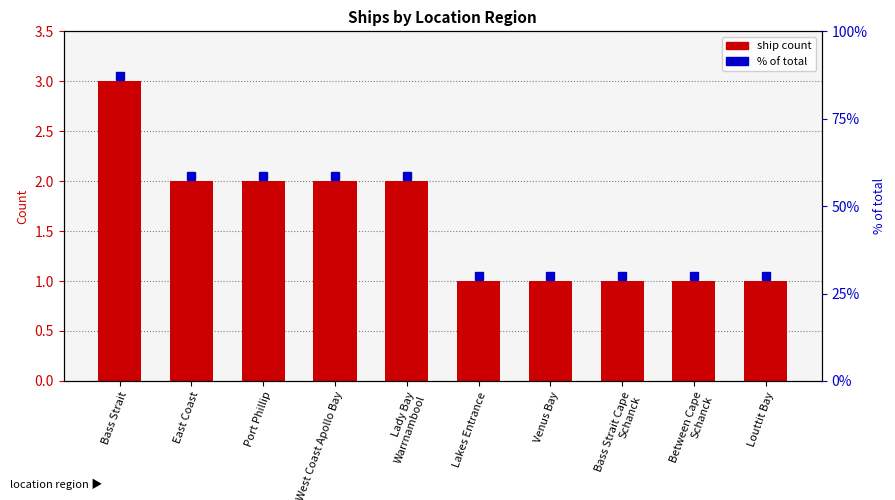

What is the label of the 7th bar from the left?

Venus Bay